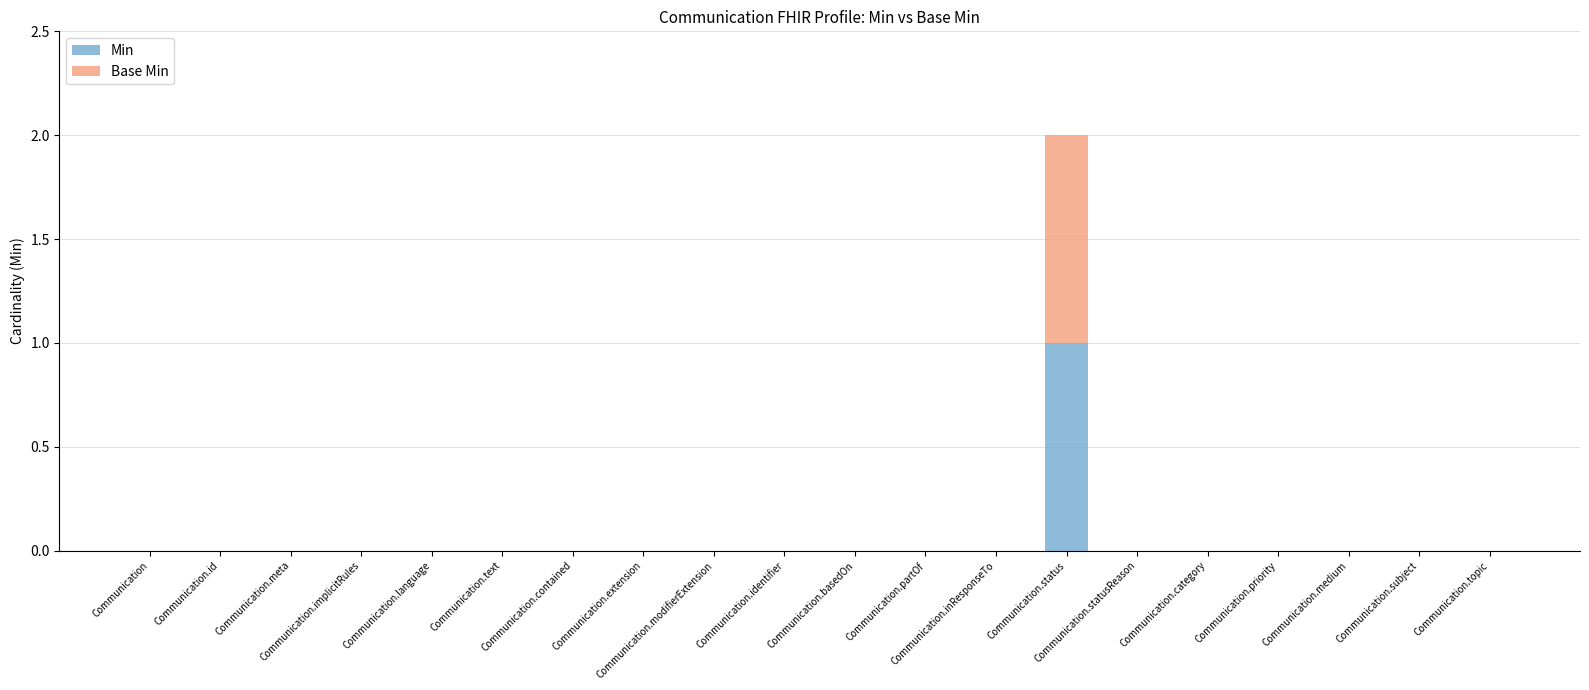

What are all the series names shown in the legend?

Min, Base Min